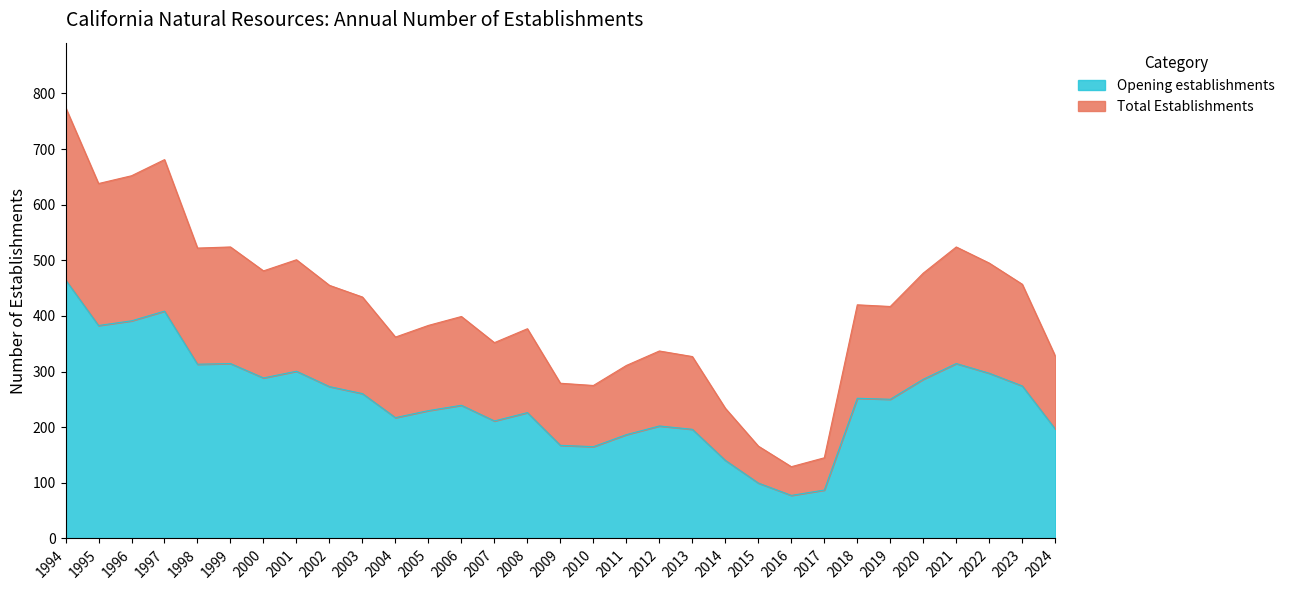

Is it true that Opening establishments equals 357.5 at 2008?

False